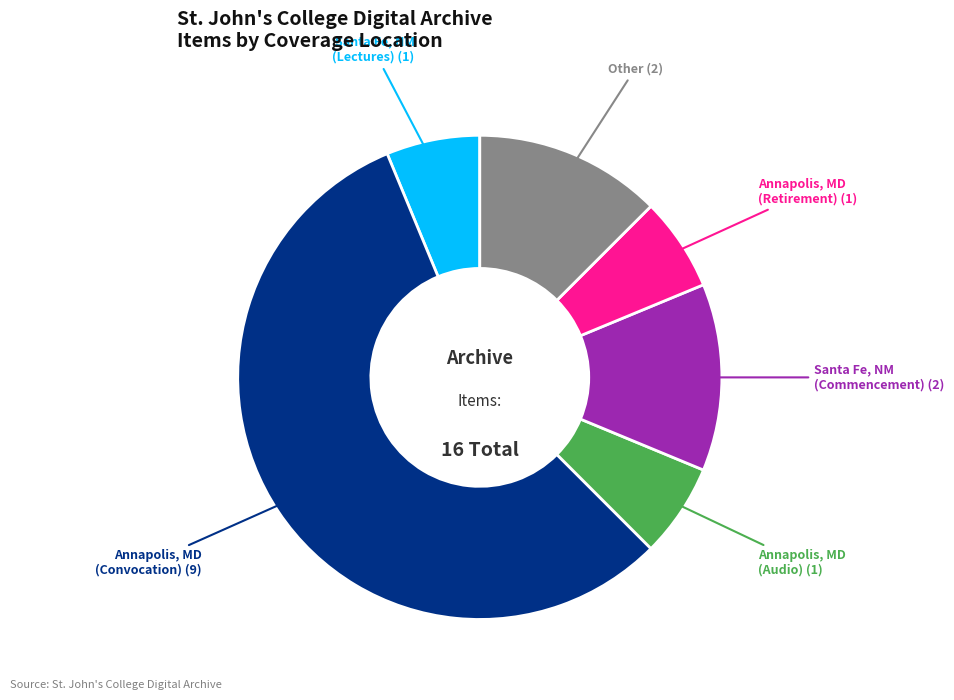

What is the largest slice in the pie chart?

Annapolis, MD (Convocation)